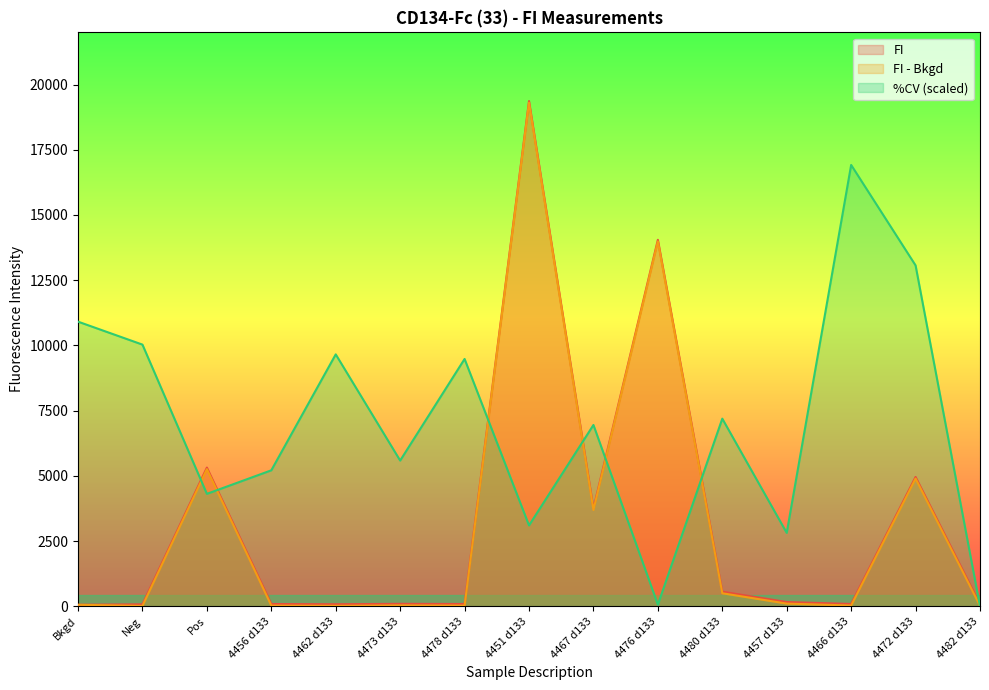

What is the value of the FI - Bkgd point at the 9th from the left?

3693.3